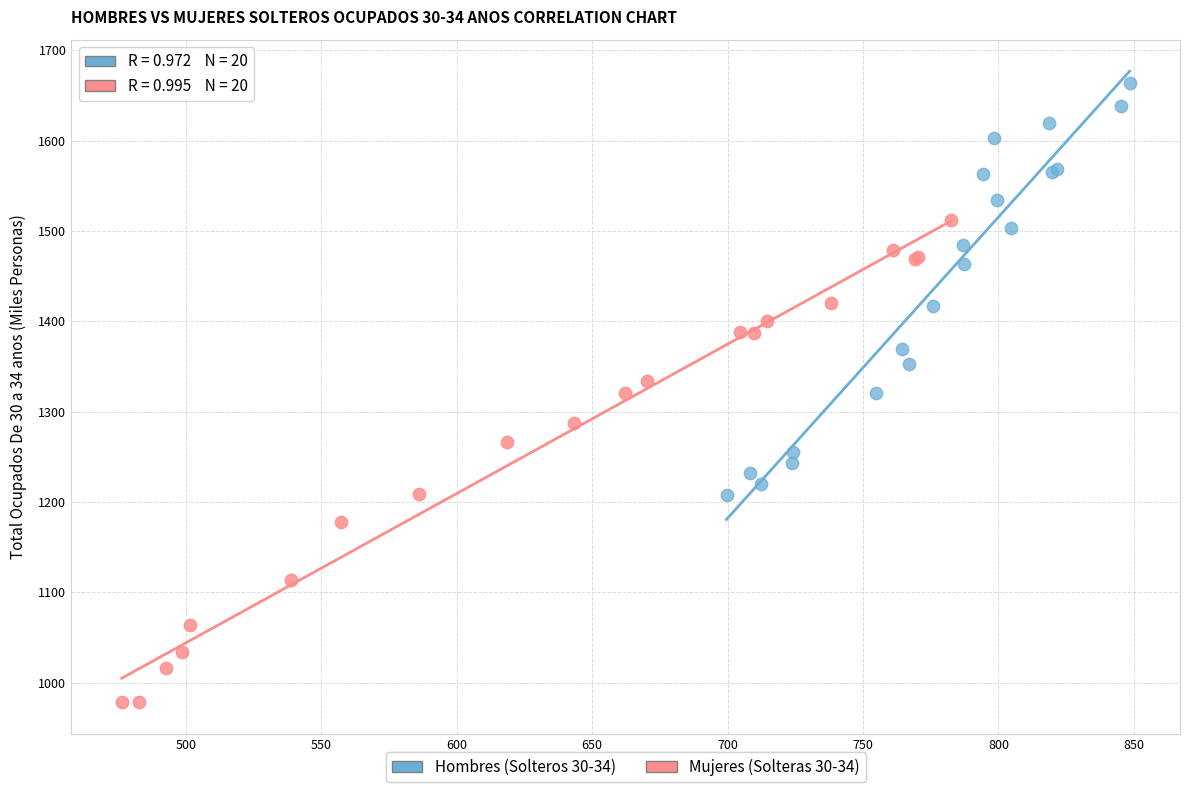

Which series has the widest spread of Y values?

Mujeres (Solteras 30-34)